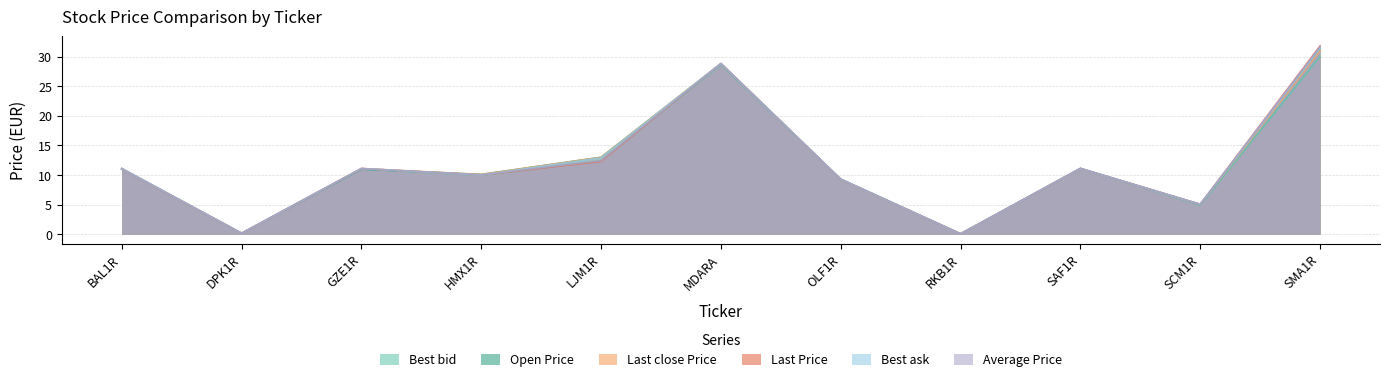

Does the chart have visible grid lines?

Yes